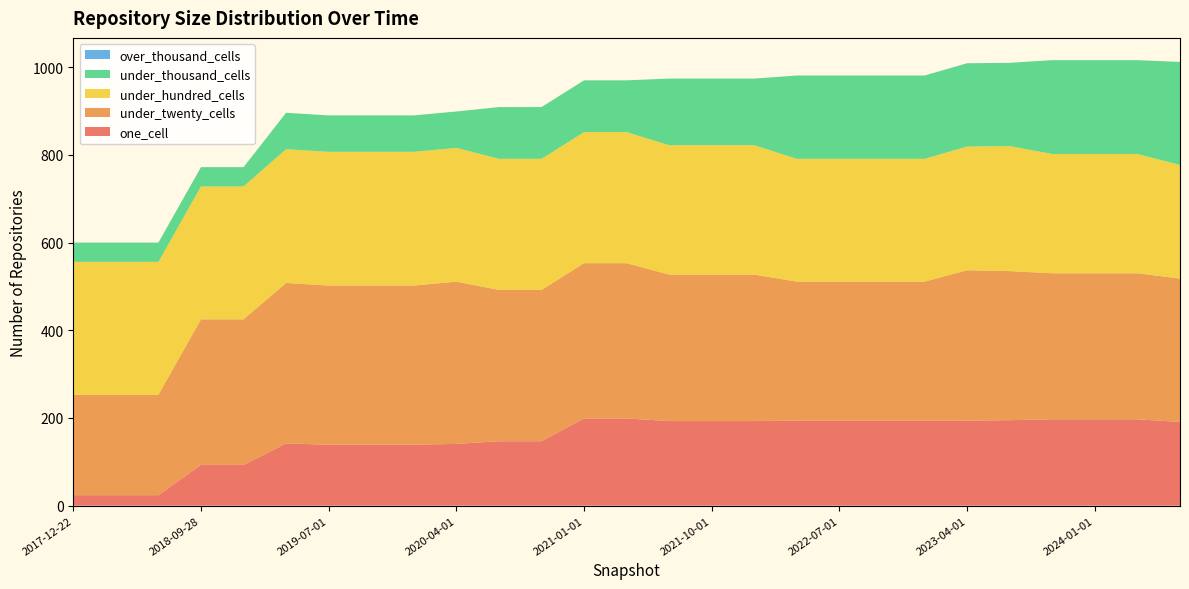

Reading left to right, extract all data points from this chart.

one_cell: 2017-12-22=24	2018-04-09=24	2018-07-11=24	2018-09-28=93	2019-01-01=93	2019-04-06=142	2019-07-01=139	2019-10-09=139	2020-01-01=139	2020-04-01=141	2020-07-01=147	2020-10-01=147	2021-01-01=199	2021-04-01=199	2021-07-01=193	2021-10-01=193	2022-01-01=193	2022-04-01=194	2022-07-01=194	2022-10-01=194	2023-01-01=194	2023-04-01=194	2023-07-01=195	2023-10-01=197	2024-01-01=197	2024-04-01=197	2024-07-01=191
under_twenty_cells: 2017-12-22=229	2018-04-09=229	2018-07-11=229	2018-09-28=332	2019-01-01=332	2019-04-06=366	2019-07-01=363	2019-10-09=363	2020-01-01=363	2020-04-01=370	2020-07-01=345	2020-10-01=345	2021-01-01=354	2021-04-01=354	2021-07-01=334	2021-10-01=334	2022-01-01=334	2022-04-01=317	2022-07-01=317	2022-10-01=317	2023-01-01=317	2023-04-01=343	2023-07-01=340	2023-10-01=333	2024-01-01=333	2024-04-01=333	2024-07-01=327
under_hundred_cells: 2017-12-22=303	2018-04-09=303	2018-07-11=303	2018-09-28=303	2019-01-01=303	2019-04-06=305	2019-07-01=305	2019-10-09=305	2020-01-01=305	2020-04-01=305	2020-07-01=299	2020-10-01=299	2021-01-01=299	2021-04-01=299	2021-07-01=295	2021-10-01=295	2022-01-01=295	2022-04-01=280	2022-07-01=280	2022-10-01=280	2023-01-01=280	2023-04-01=282	2023-07-01=285	2023-10-01=272	2024-01-01=272	2024-04-01=272	2024-07-01=259
under_thousand_cells: 2017-12-22=44	2018-04-09=44	2018-07-11=44	2018-09-28=44	2019-01-01=44	2019-04-06=83	2019-07-01=83	2019-10-09=83	2020-01-01=83	2020-04-01=83	2020-07-01=118	2020-10-01=118	2021-01-01=118	2021-04-01=118	2021-07-01=152	2021-10-01=152	2022-01-01=152	2022-04-01=190	2022-07-01=190	2022-10-01=190	2023-01-01=190	2023-04-01=190	2023-07-01=190	2023-10-01=214	2024-01-01=214	2024-04-01=214	2024-07-01=235
over_thousand_cells: 2017-12-22=0	2018-04-09=0	2018-07-11=0	2018-09-28=0	2019-01-01=0	2019-04-06=0	2019-07-01=0	2019-10-09=0	2020-01-01=0	2020-04-01=0	2020-07-01=0	2020-10-01=0	2021-01-01=0	2021-04-01=0	2021-07-01=0	2021-10-01=0	2022-01-01=0	2022-04-01=0	2022-07-01=0	2022-10-01=0	2023-01-01=0	2023-04-01=0	2023-07-01=0	2023-10-01=0	2024-01-01=0	2024-04-01=0	2024-07-01=0